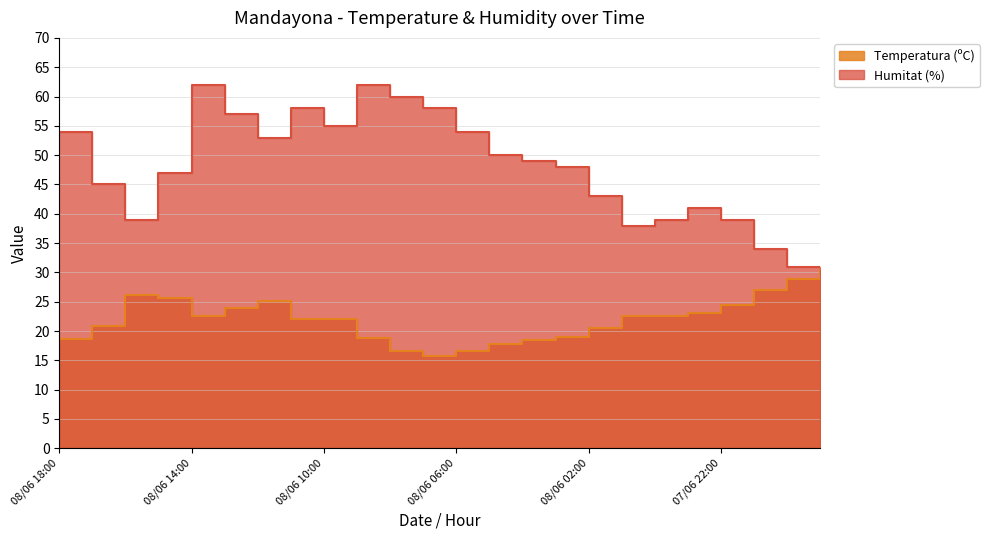

How many data points does each series have?

24